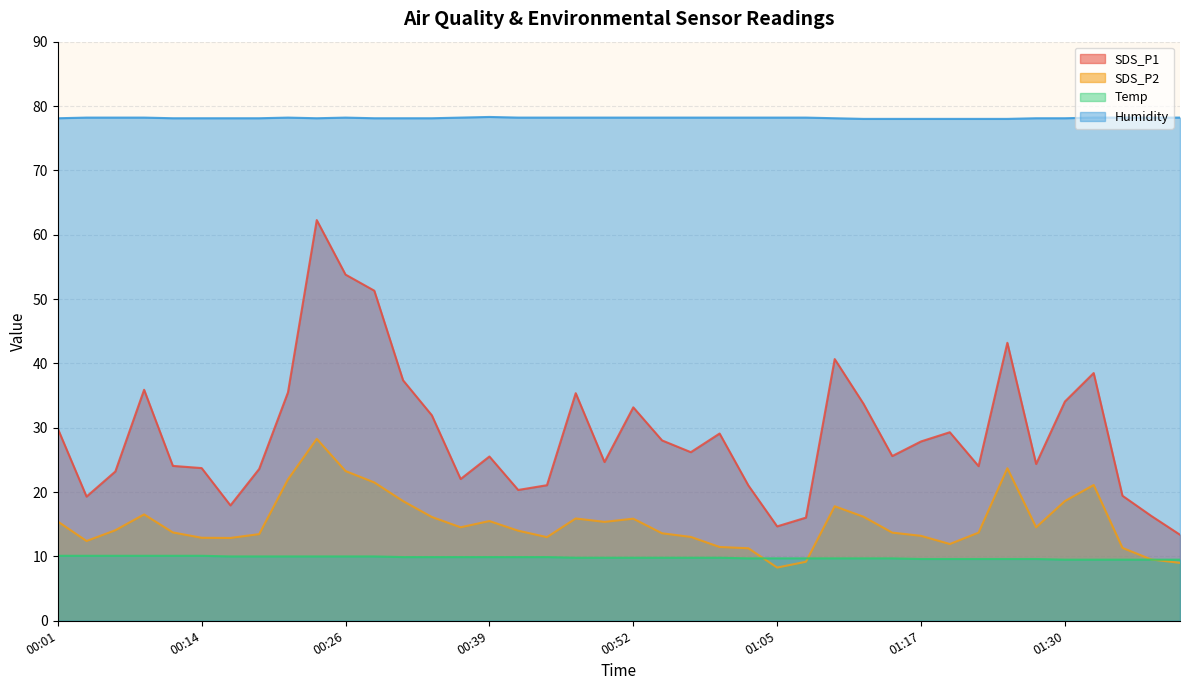

Does the chart have visible grid lines?

Yes